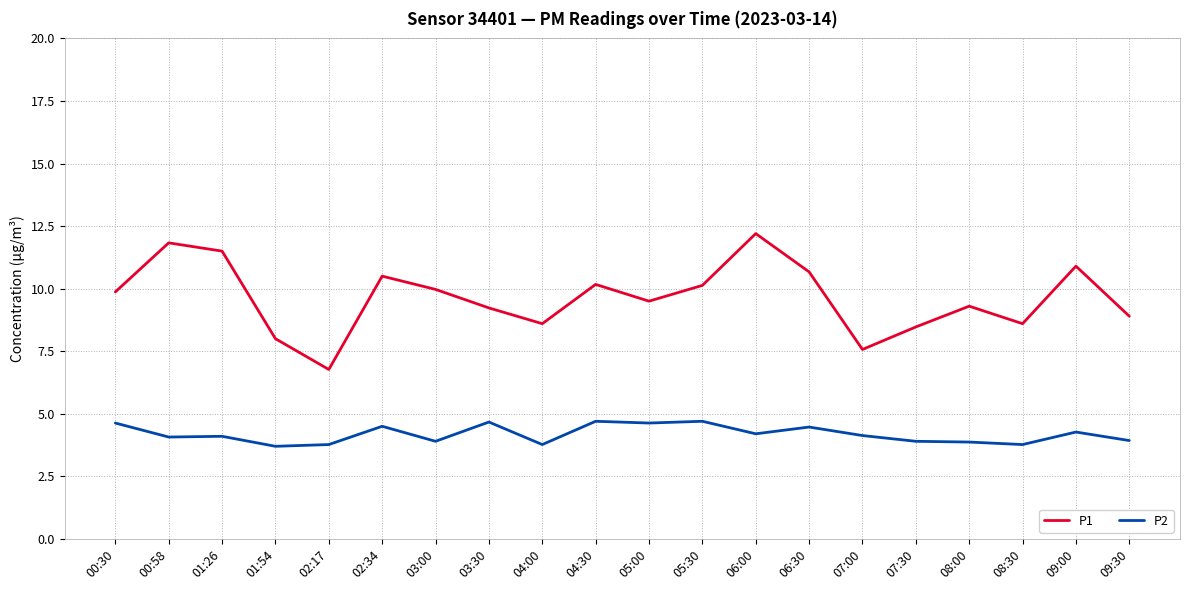

Does the chart display data point markers on the line(s)?

No